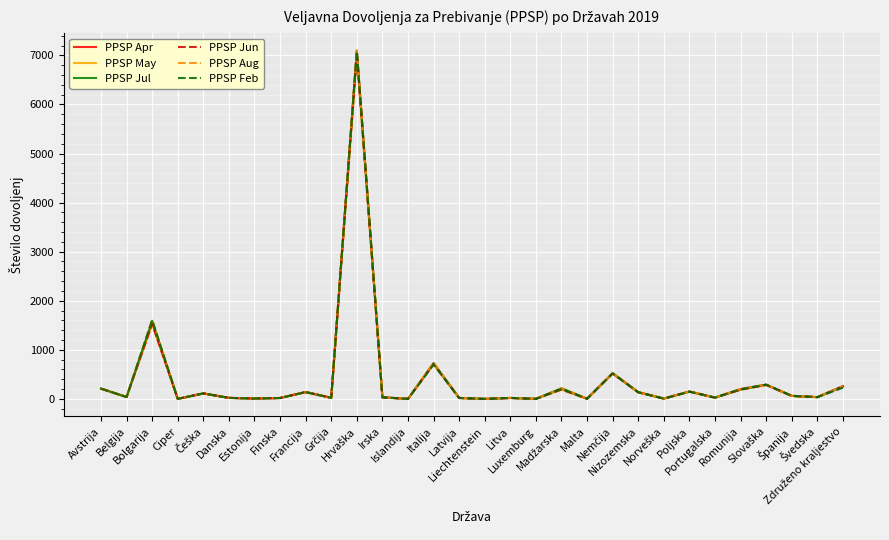

At which label is PPSP Feb closest to 3541?

Bolgarija